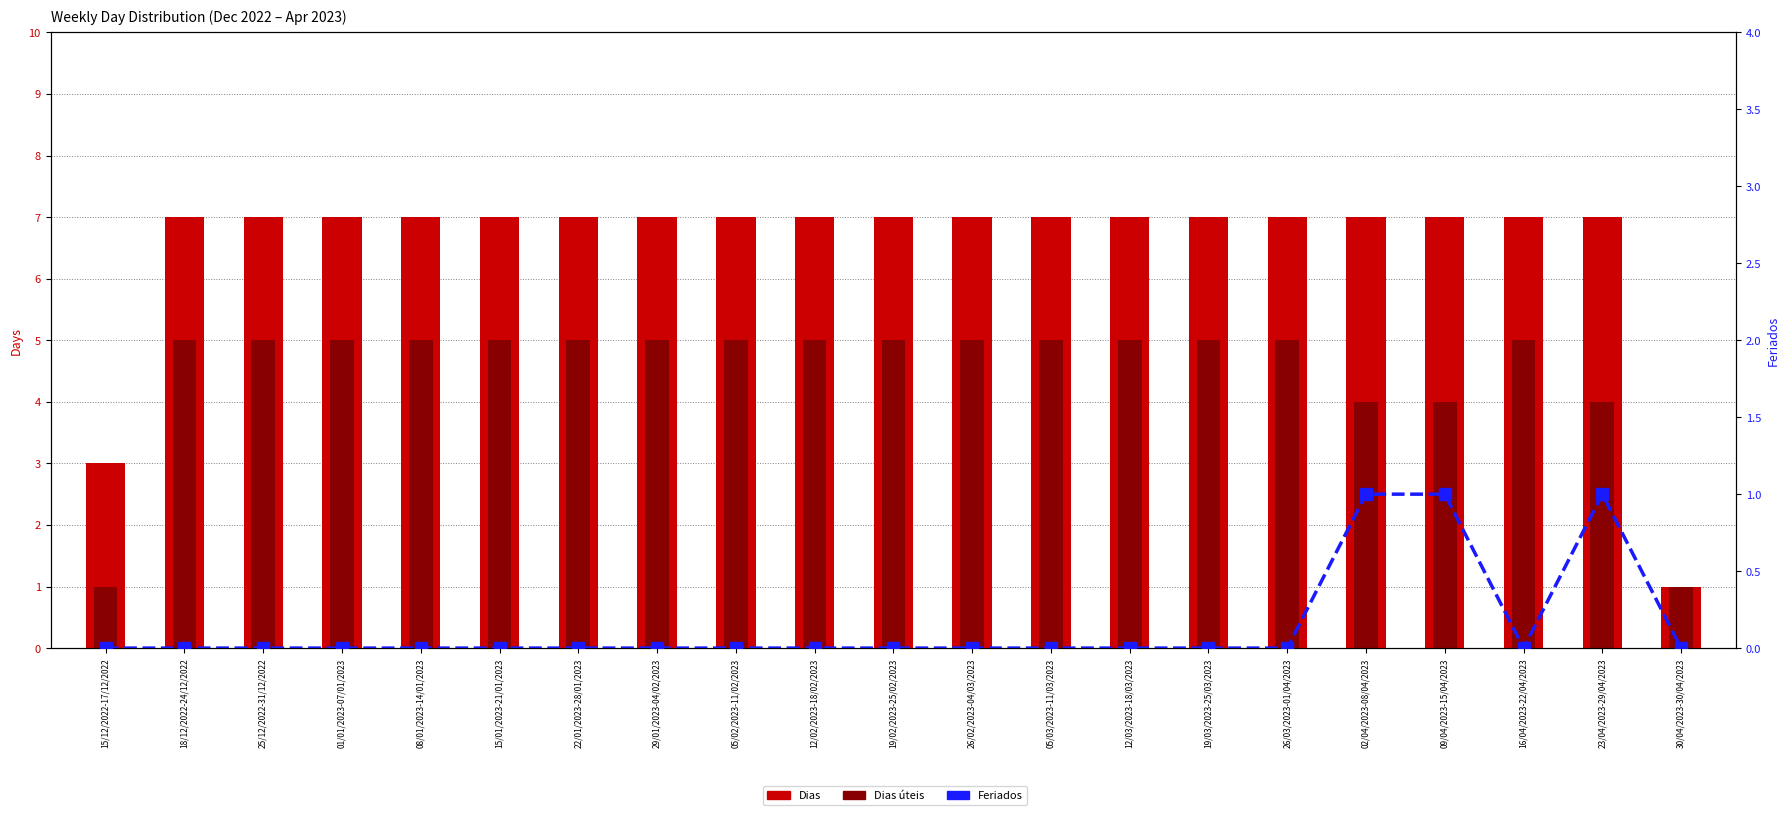

Which has a higher value, 19/02/2023-25/02/2023 or 25/12/2022-31/12/2022?

19/02/2023-25/02/2023